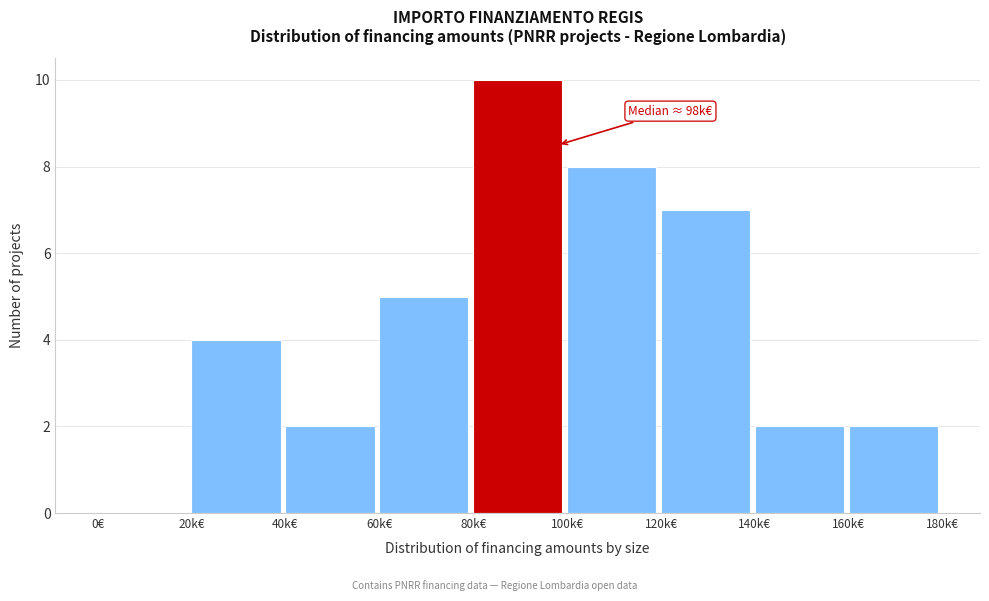

Reading left to right, extract all data points from this chart.

0€=0	20k€=4	40k€=2	60k€=5	80k€=10	100k€=8	120k€=7	140k€=2	160k€=2